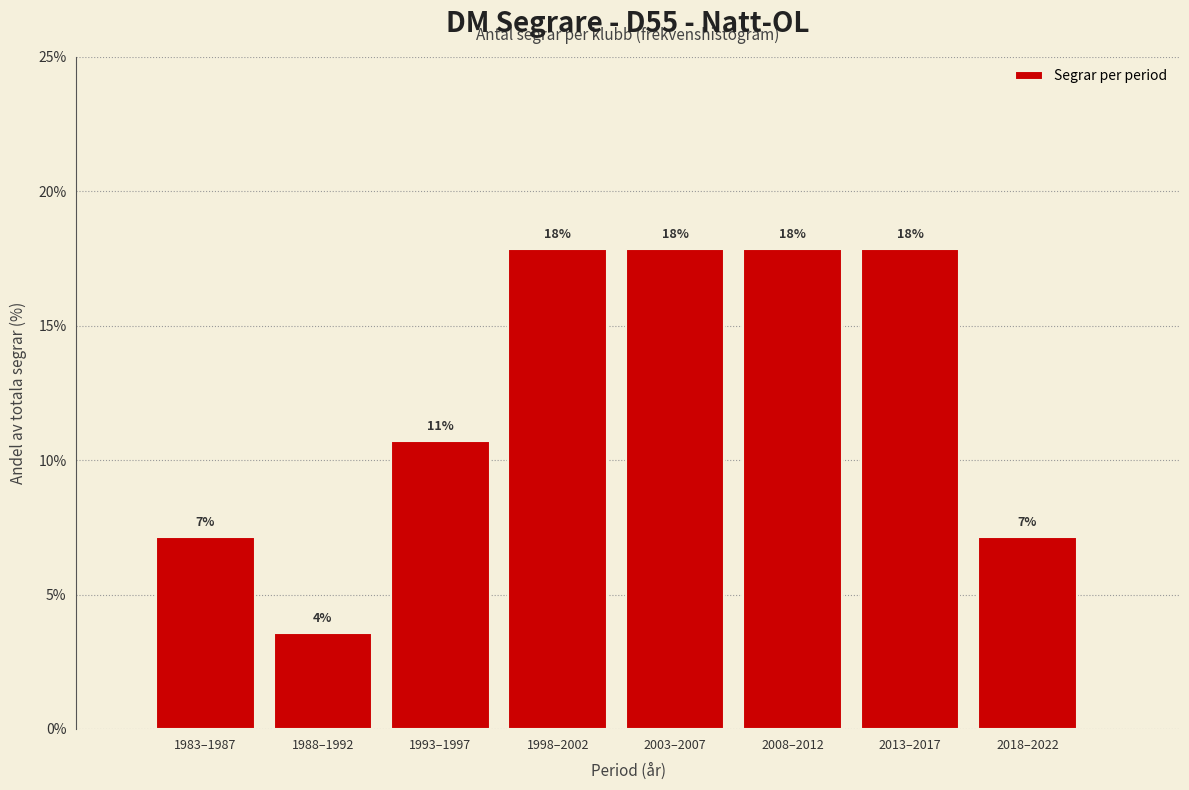

How many bars are there in total?

8